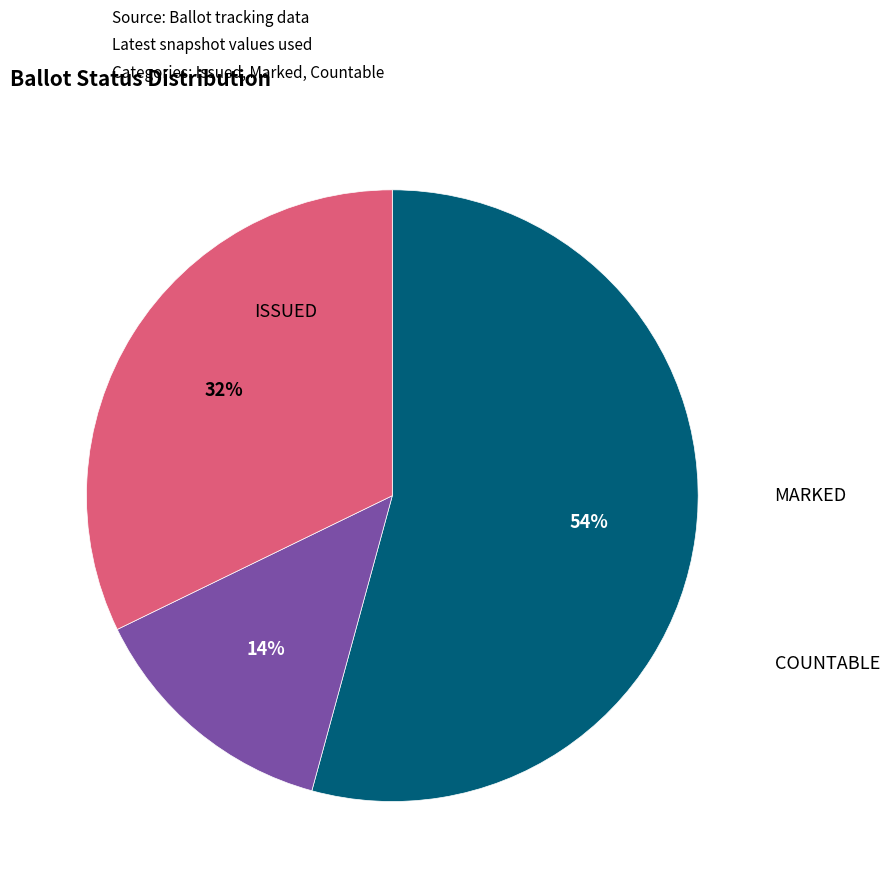

To the nearest percent, what is the average slice percentage?

33%